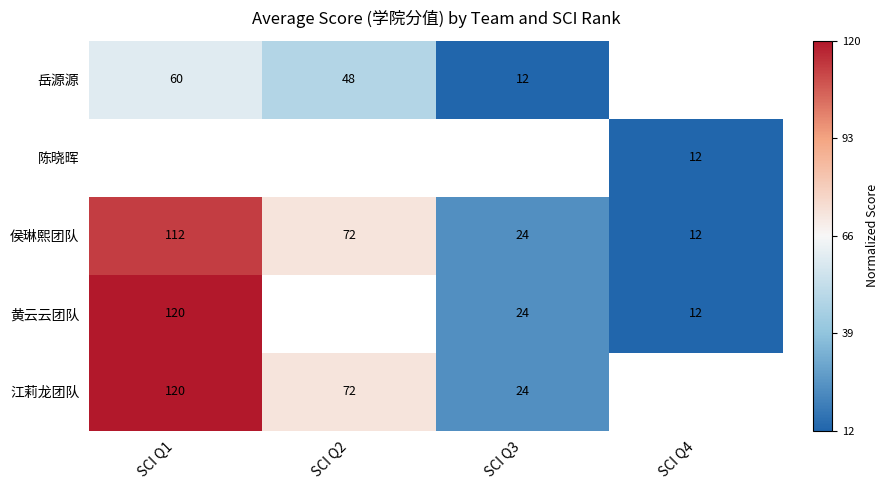

Is the value of 江莉龙团队 at SCI Q2 greater than the value of 黄云云团队 at SCI Q3?

Yes